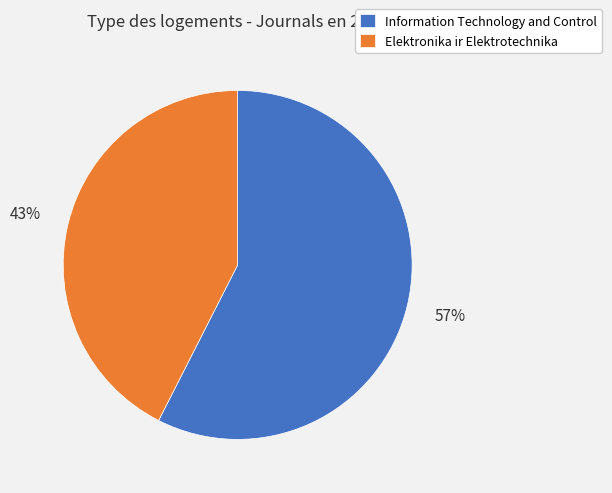

True or false: Information Technology and Control accounts for 47% of the total.

False